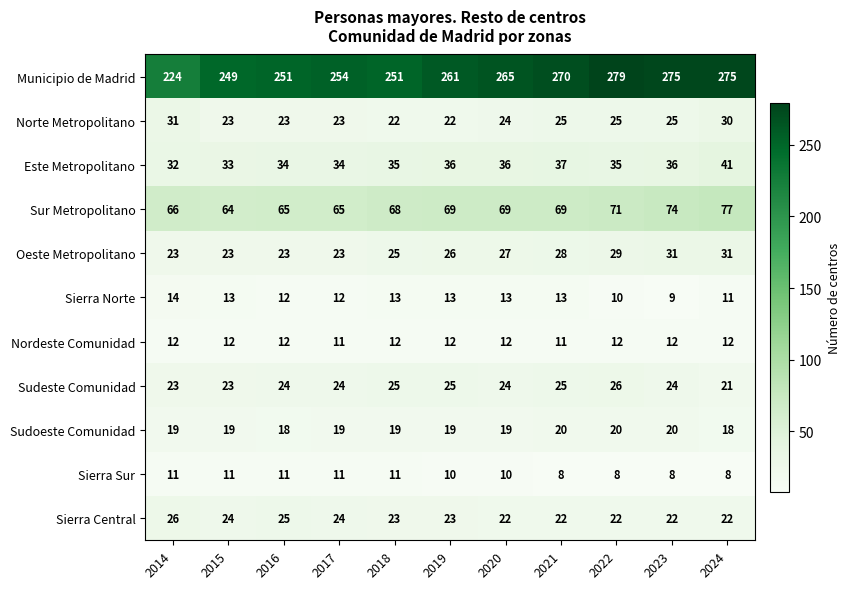

What is the difference between the maximum and minimum values in the Sierra Norte series?

5